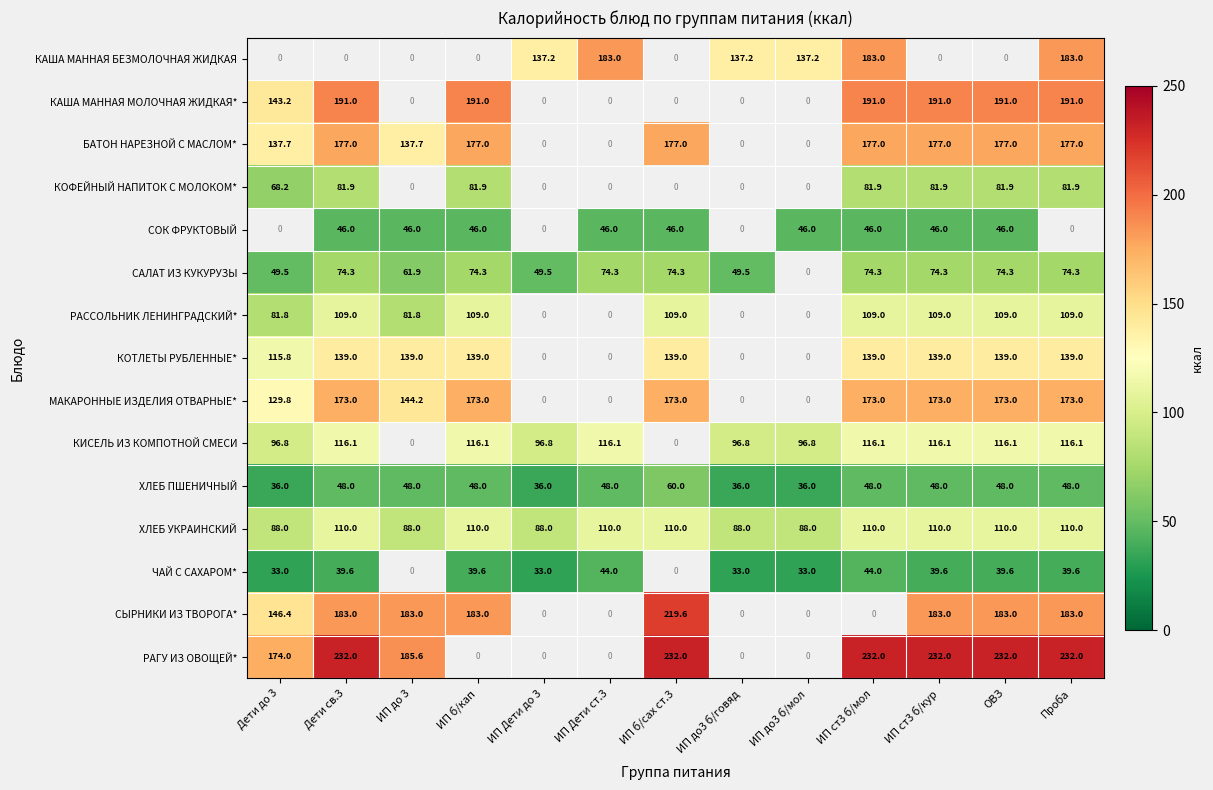

How many СОК ФРУКТОВЫЙ values are between 0 and 46?

13